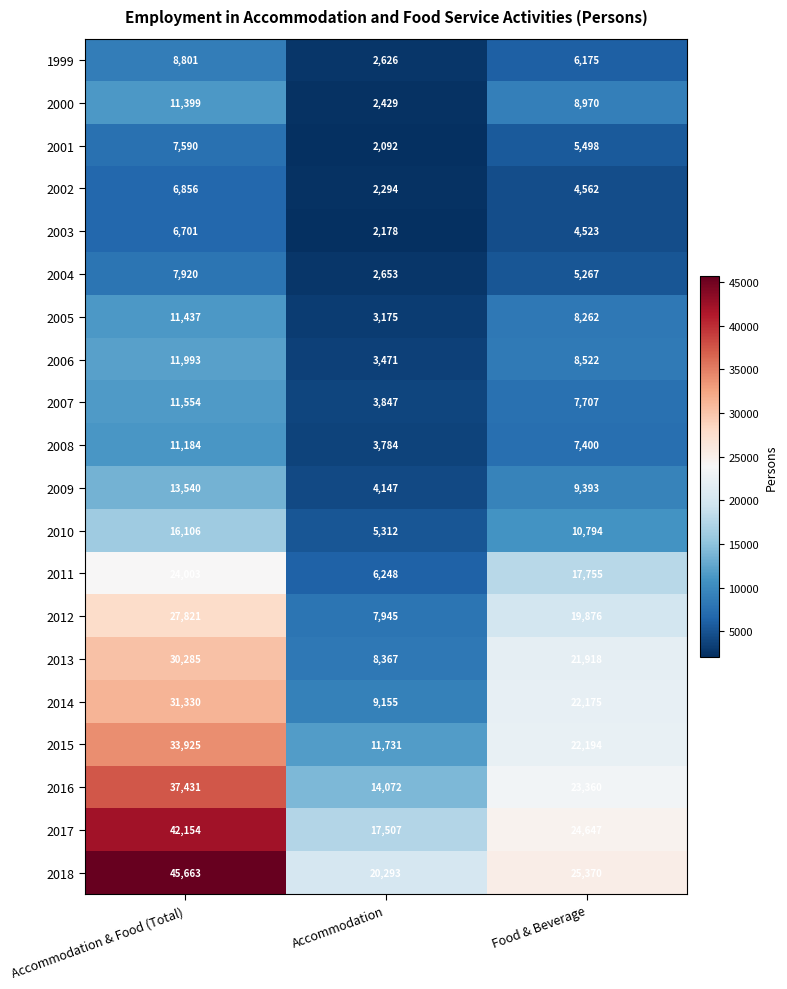

Which series changed the most between Accommodation & Food (Total) and Food & Beverage?

2018